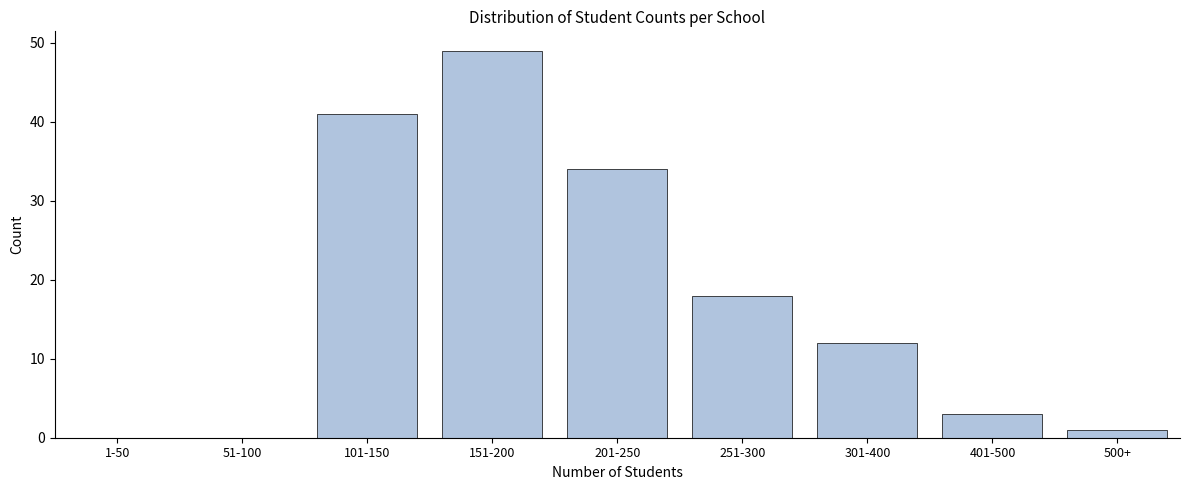

Reading left to right, list all the values displayed in this chart.

1-50=0	51-100=0	101-150=41	151-200=49	201-250=34	251-300=18	301-400=12	401-500=3	500+=1